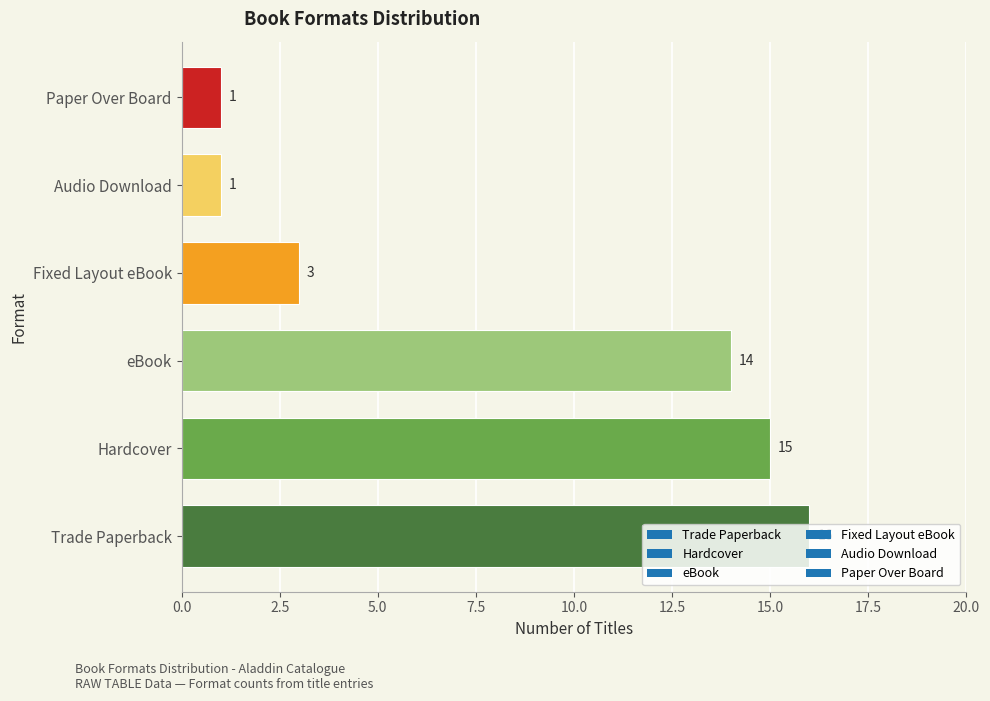

True or false: the data shows 25 at Trade Paperback.

False